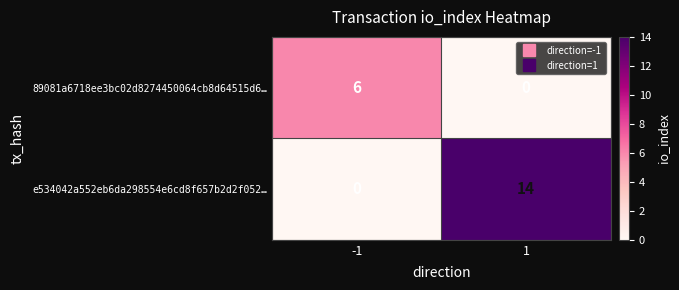

At how many categories does at least one series exceed 8?

1